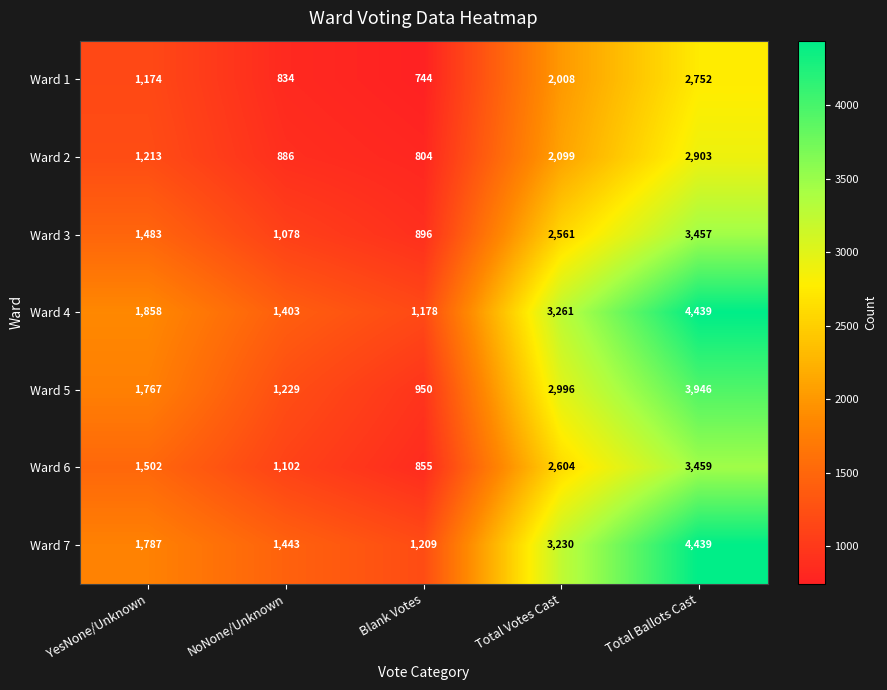

How many data points does each series have?

5